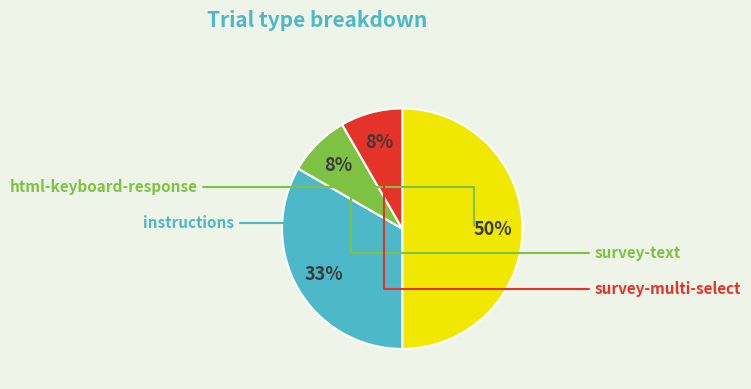

What percentage do survey-text and instructions together represent?

41.7%